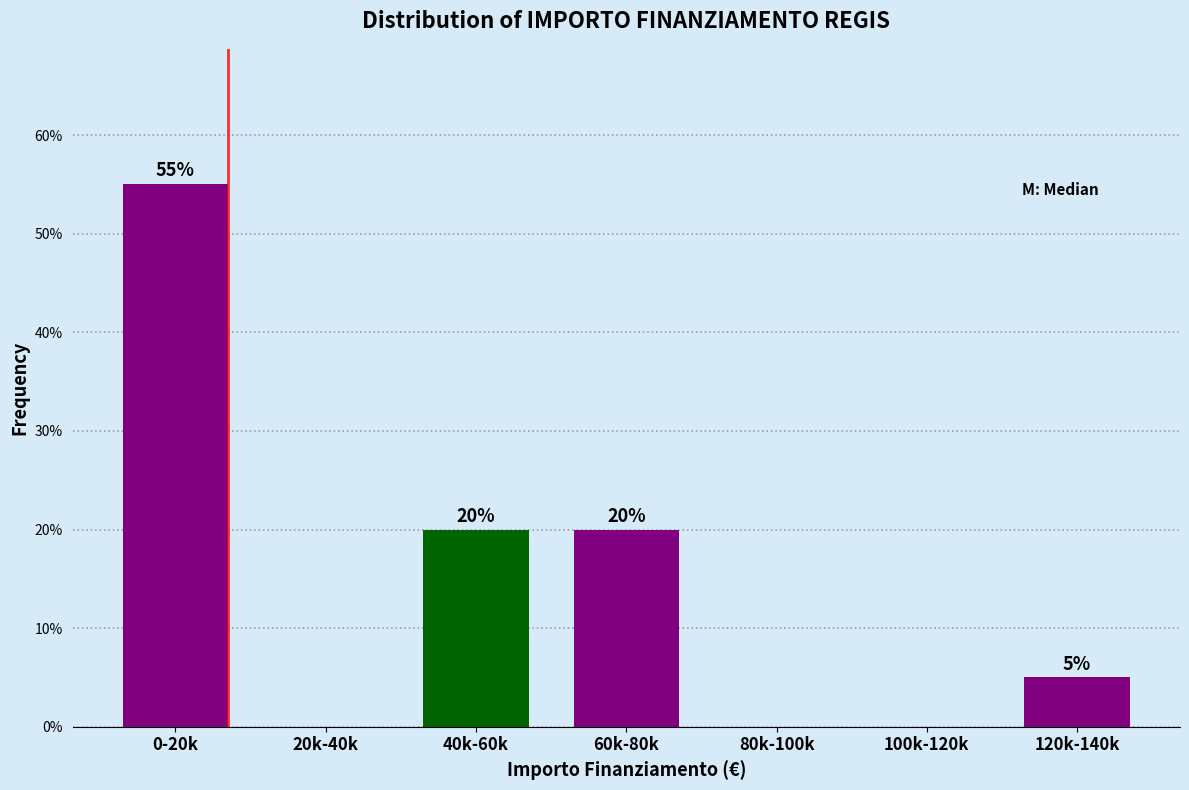

Reading left to right, what are all the values shown in this chart?

0-20k=55.0	20k-40k=0.0	40k-60k=20.0	60k-80k=20.0	80k-100k=0.0	100k-120k=0.0	120k-140k=5.0